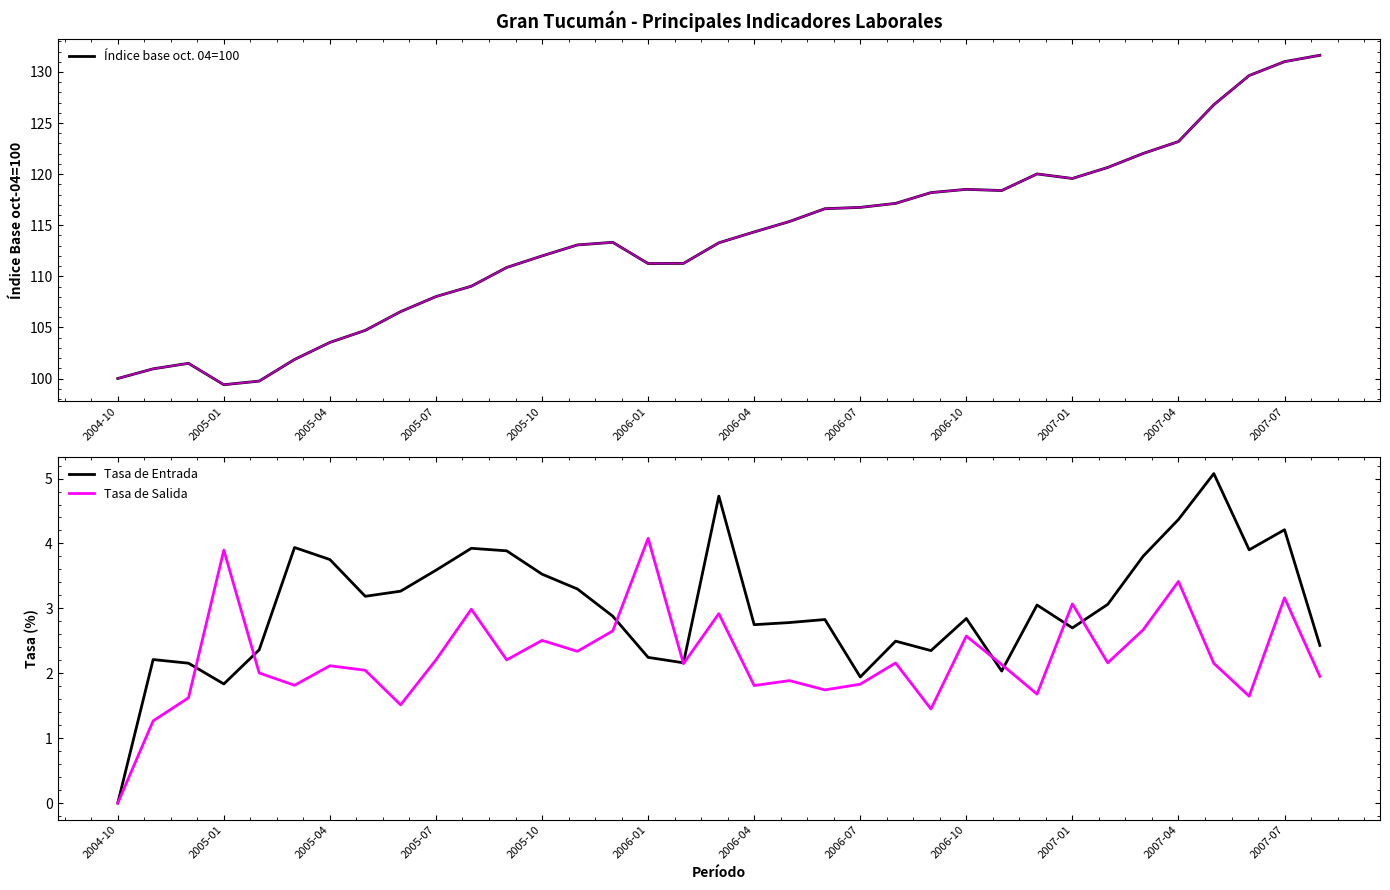

Is it true that Índice base oct. 04=100 equals 166.4 at 2007-04?

False